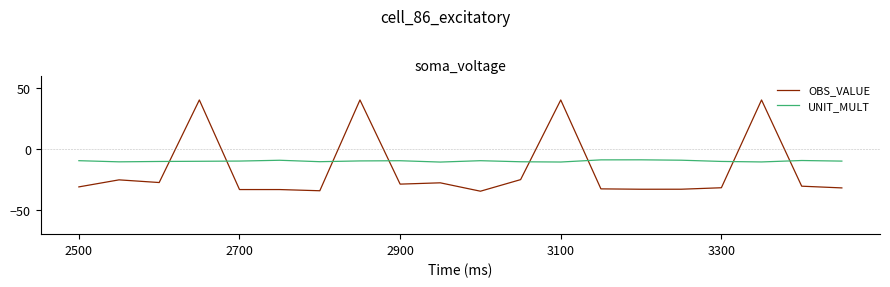

Which series has the largest total across all categories?

UNIT_MULT